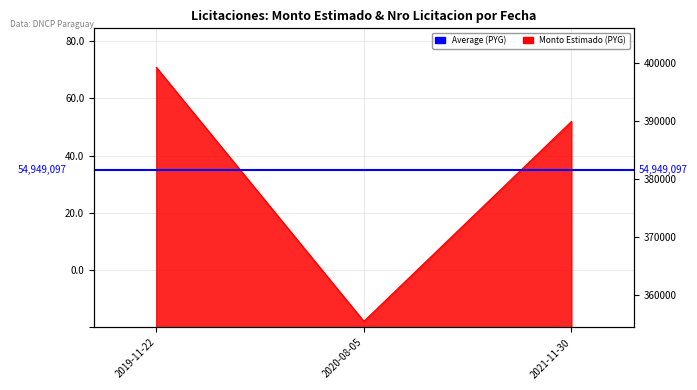

What position from the left is 2021-11-30?

3